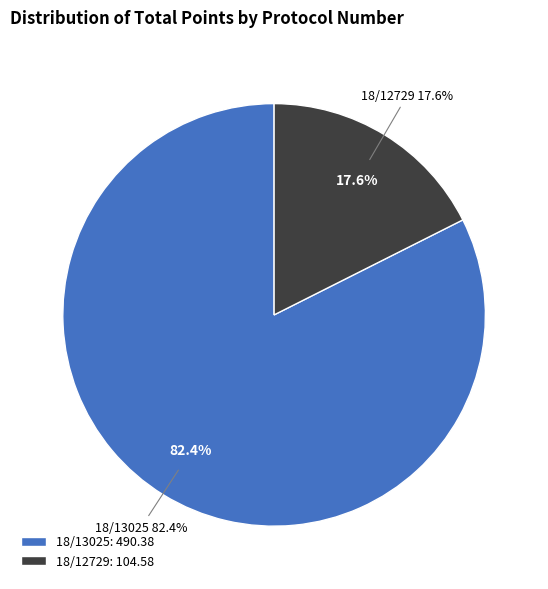

Is there any slice that represents more than half of the pie?

Yes